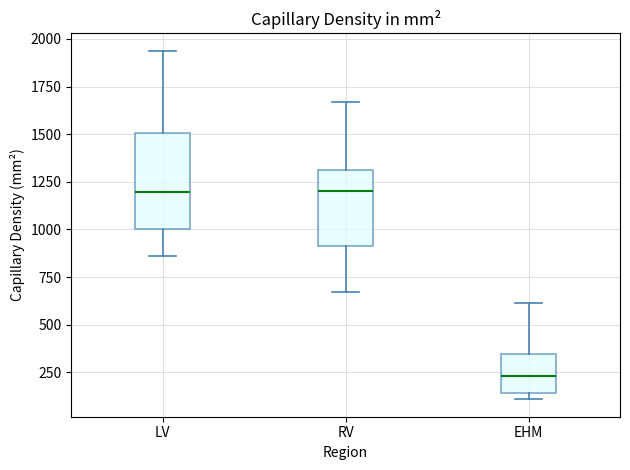

Which box has the lowest median line?

EHM